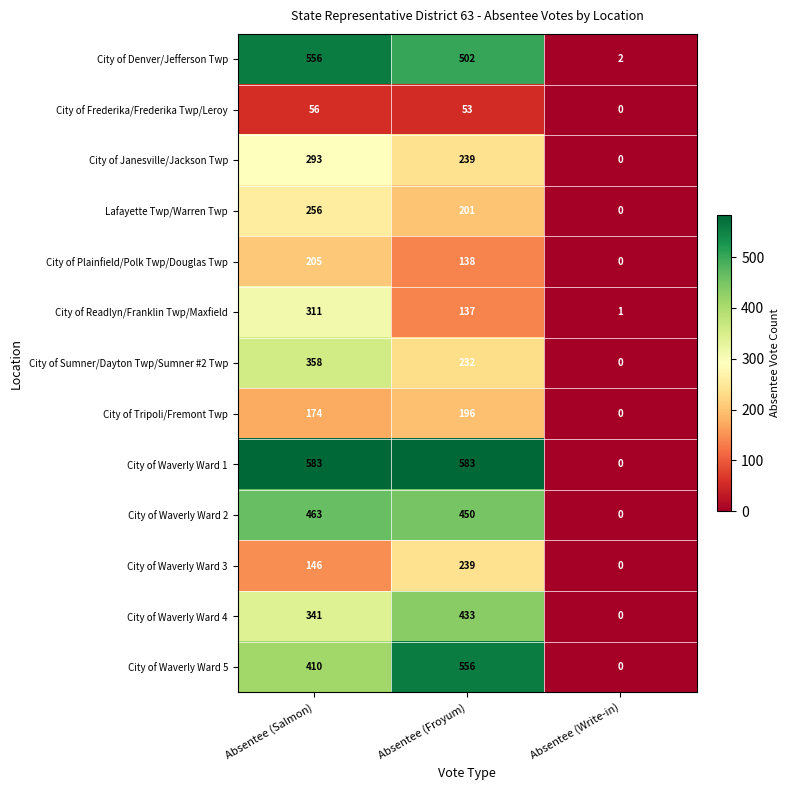

What is the sum of all Lafayette Twp/Warren Twp values?

457